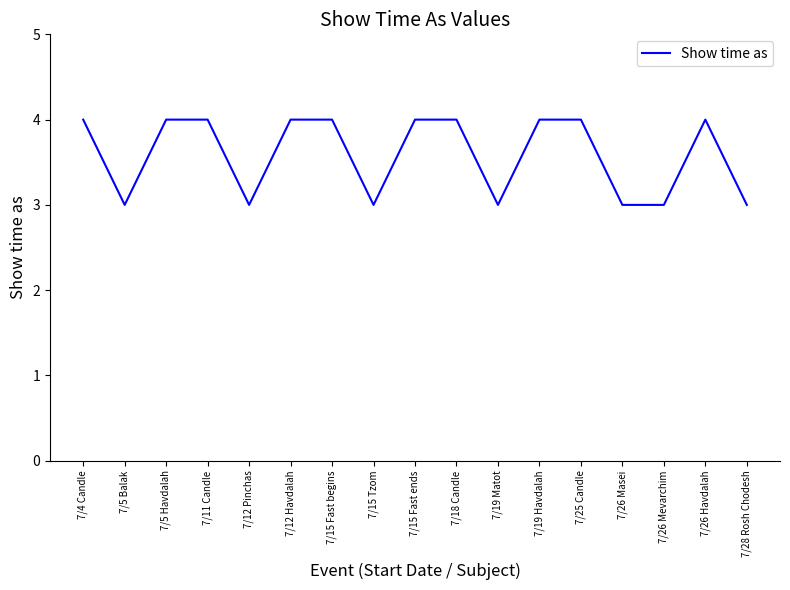

What is the difference between the maximum and minimum values?

1